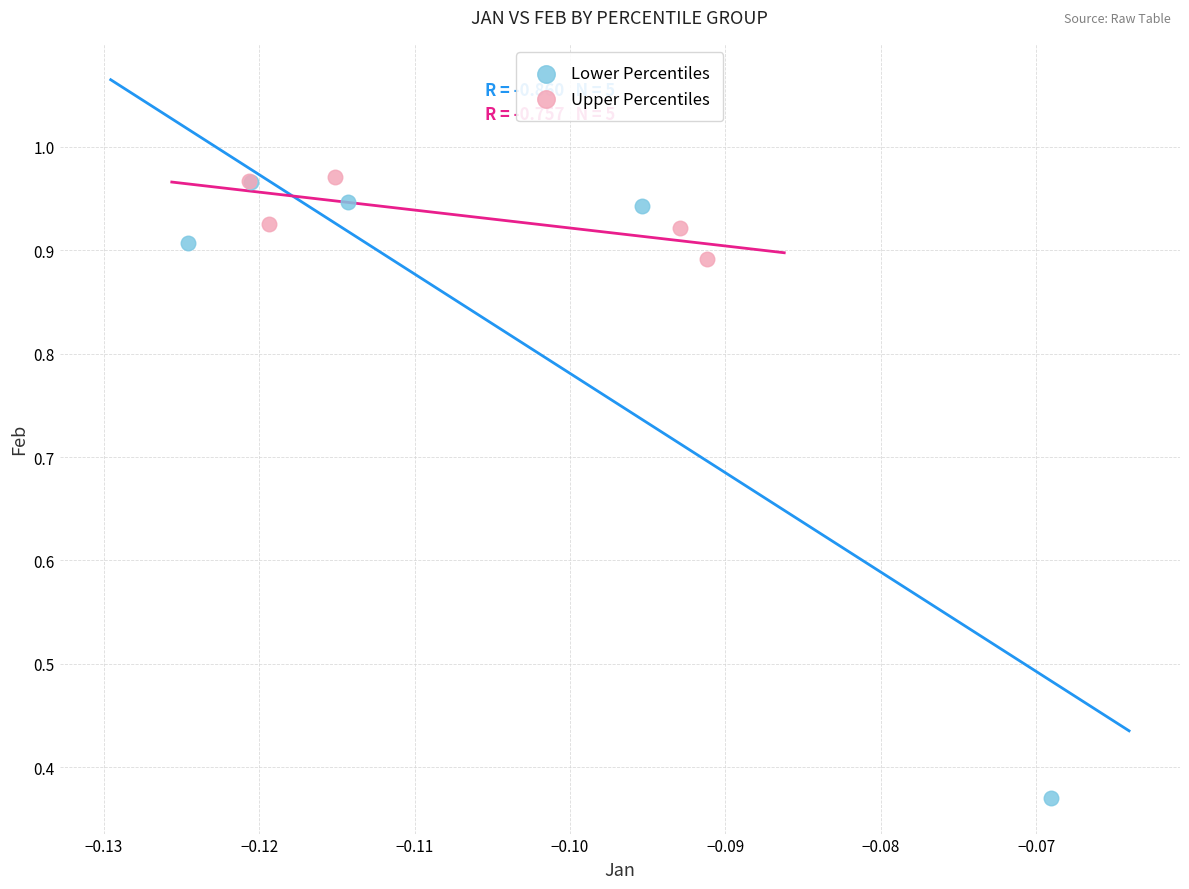

Which series has the largest Y range (max minus min)?

Lower Percentiles